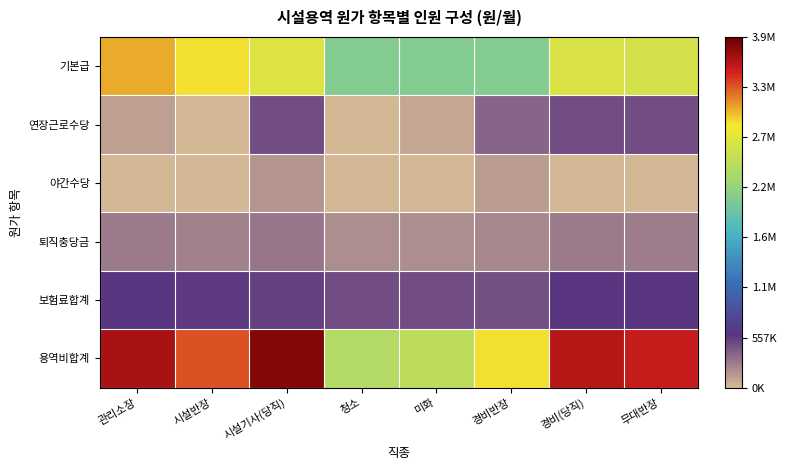

At which category is the sum across all series the highest?

시설기사(당직)